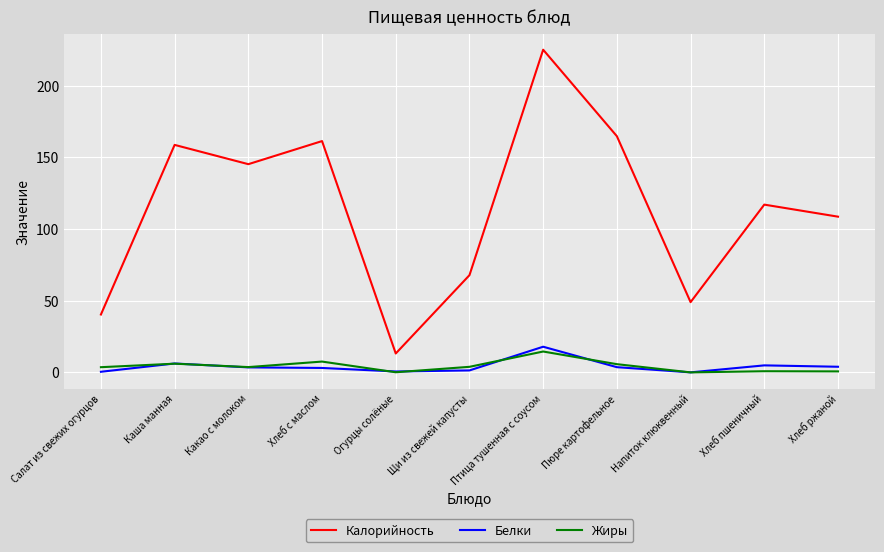

Which series has the largest total across all categories?

Калорийность